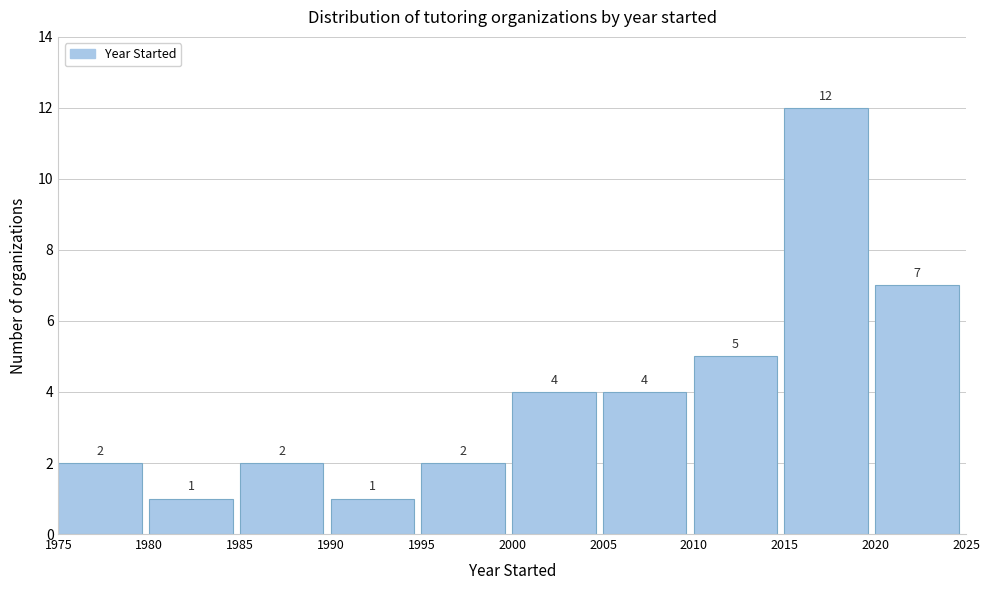

Reading left to right, transcribe this chart: for each bar, give the range it covers on the x-axis and its height.

1975 to 1980: 2
1980 to 1985: 1
1985 to 1990: 2
1990 to 1995: 1
1995 to 2000: 2
2000 to 2005: 4
2005 to 2010: 4
2010 to 2015: 5
2015 to 2020: 12
2020 to 2025: 7